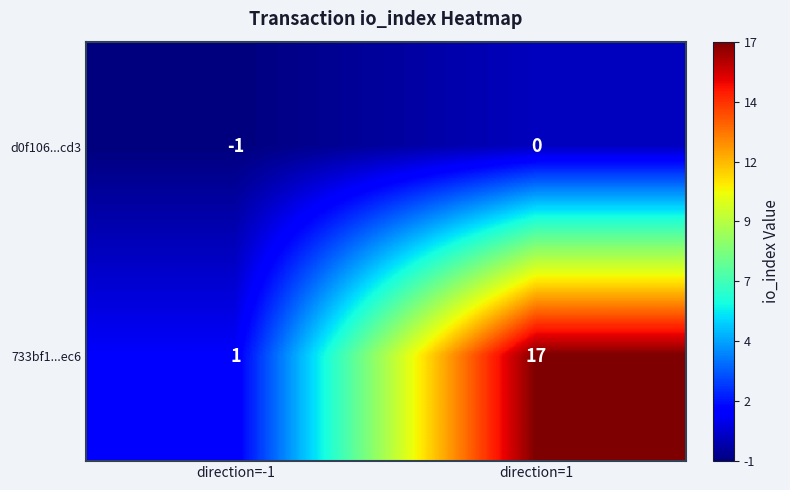

Which label corresponds to the largest value in the chart?

direction=1